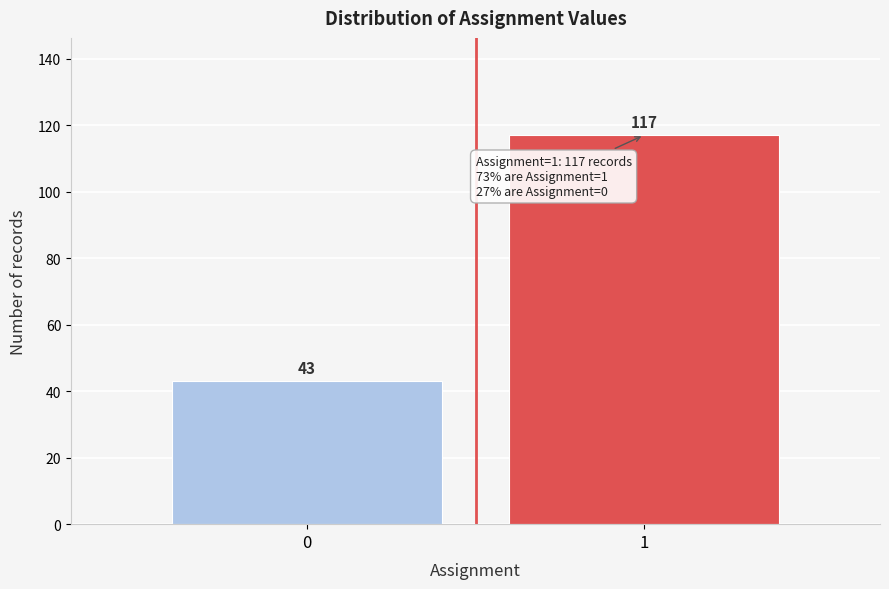

Reading left to right, list all the values displayed in this chart.

0=43	1=117